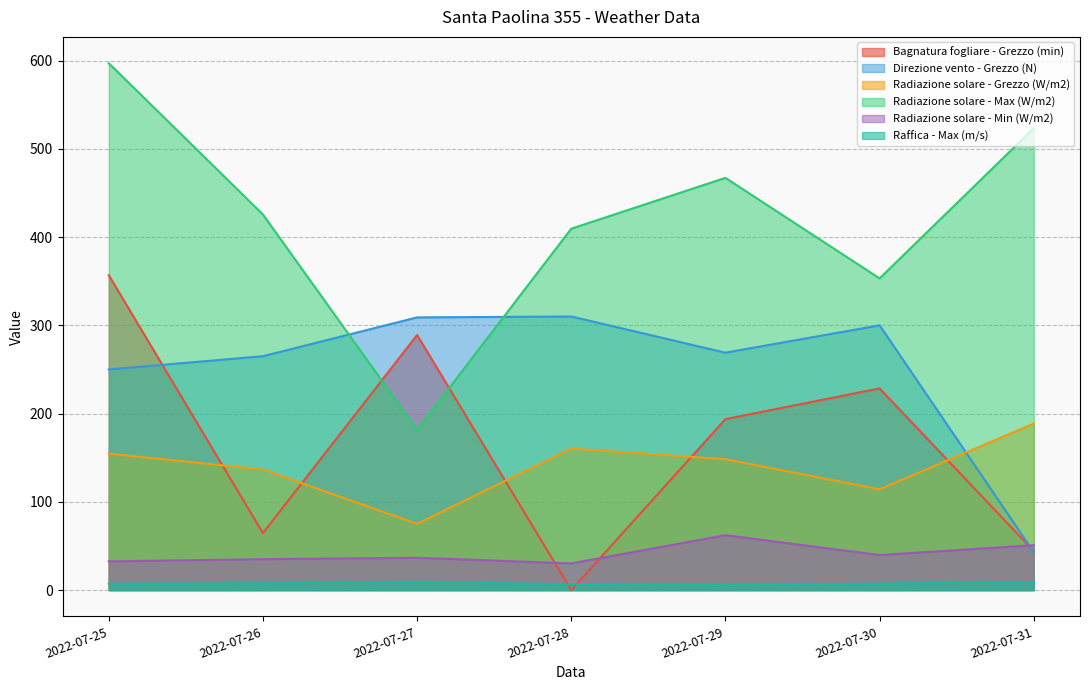

Is it true that Bagnatura fogliare - Grezzo (min) equals 0.0 at 2022-07-28?

True